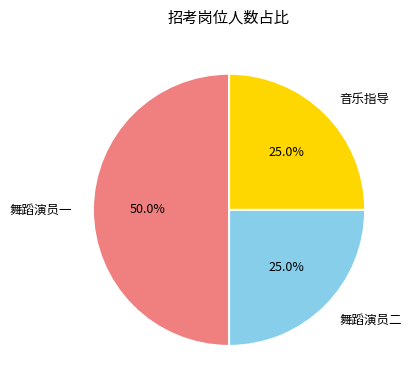

What is the largest slice in the pie chart?

舞蹈演员一